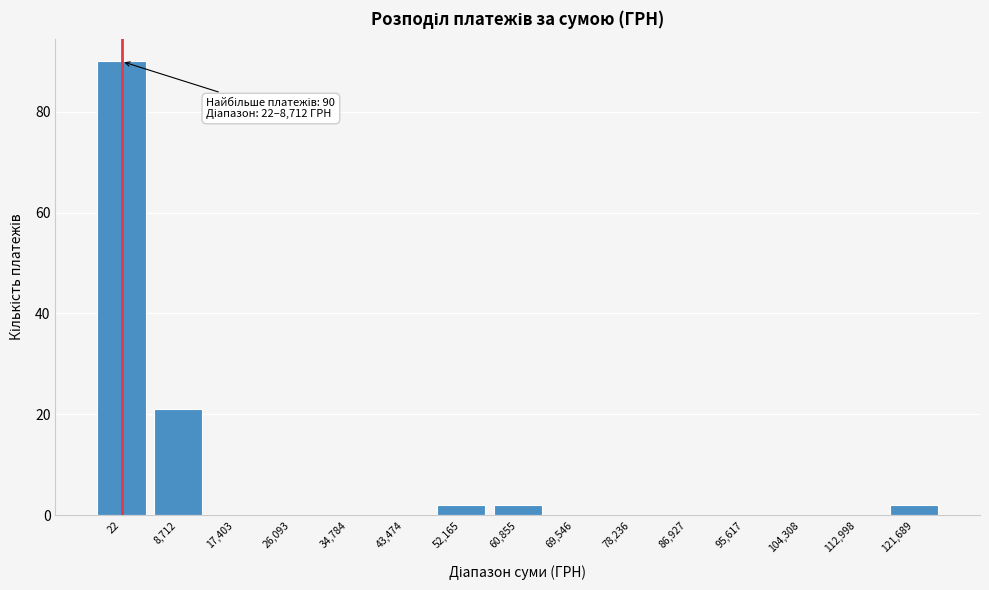

Reading right to left, extract all data points from this chart.

121,689=2	112,998=0	104,308=0	95,617=0	86,927=0	78,236=0	69,546=0	60,855=2	52,165=2	43,474=0	34,784=0	26,093=0	17,403=0	8,712=21	22=90